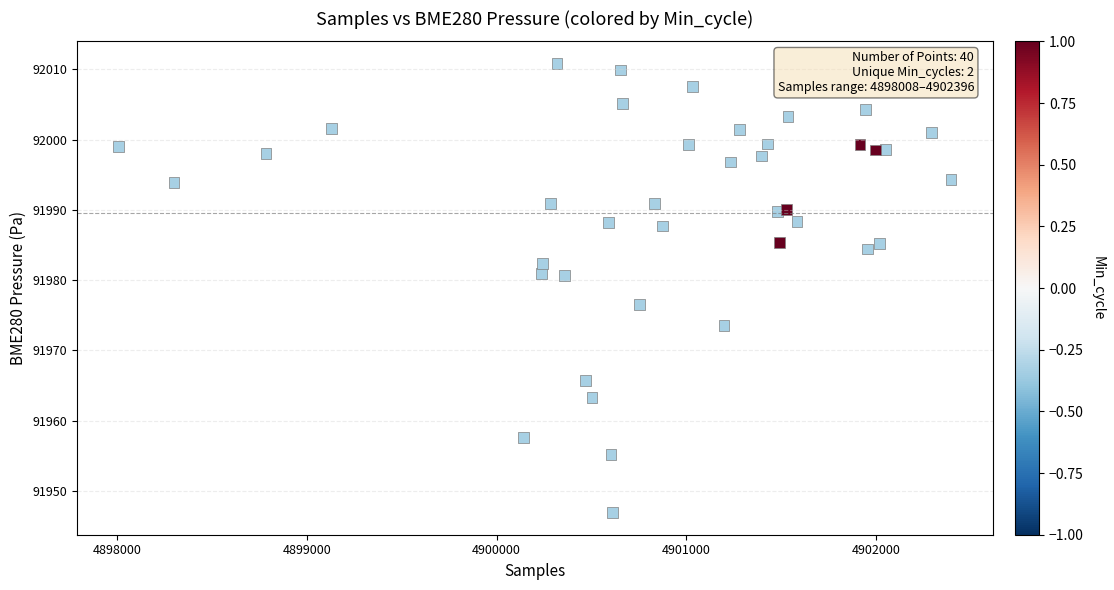

What Y value in the scatter plot is closest to 91978?

91976.6